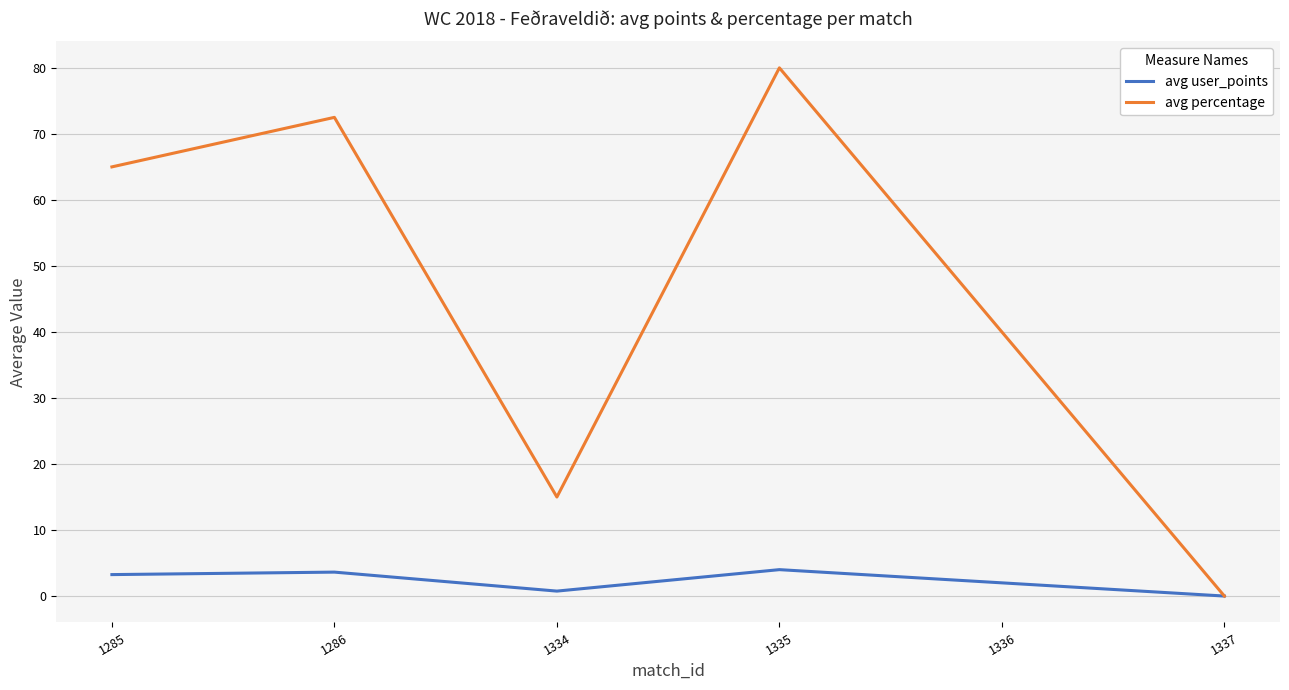

Does the chart display data point markers on the line(s)?

No